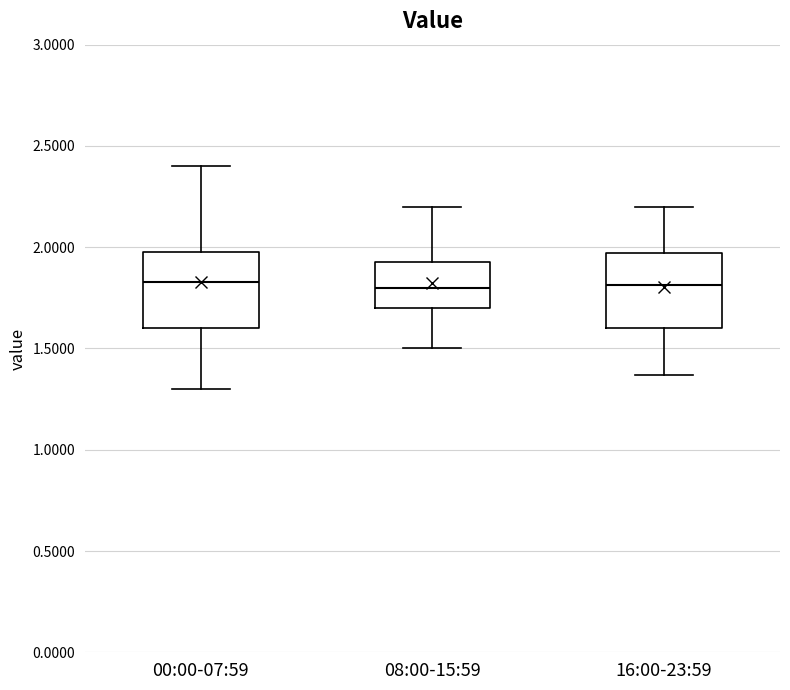

Where does the lower whisker of the box for 16:00-23:59 end on the y-axis? The values are not printed on the chart, so give them approximately, as read against the axis.

1.35